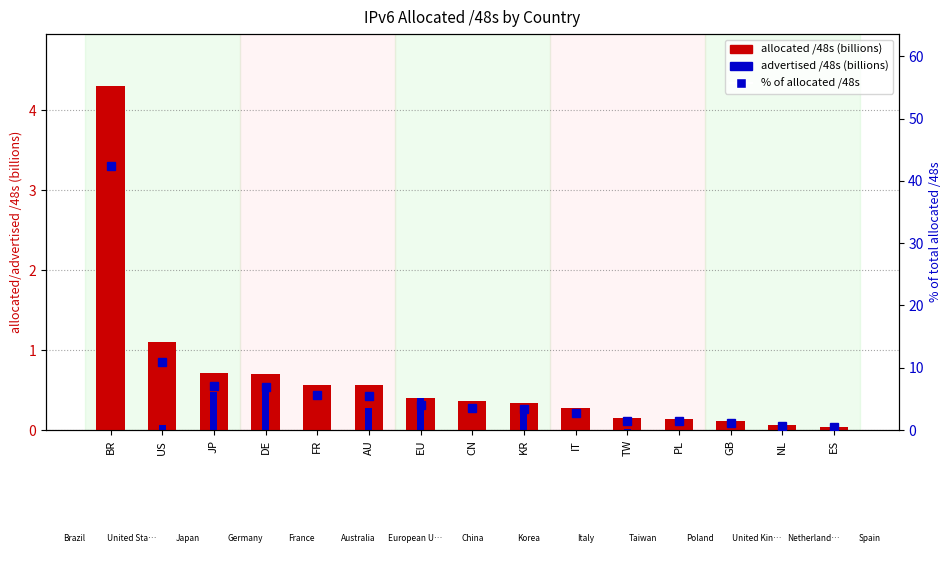

Which label corresponds to the largest value in the chart?

BR